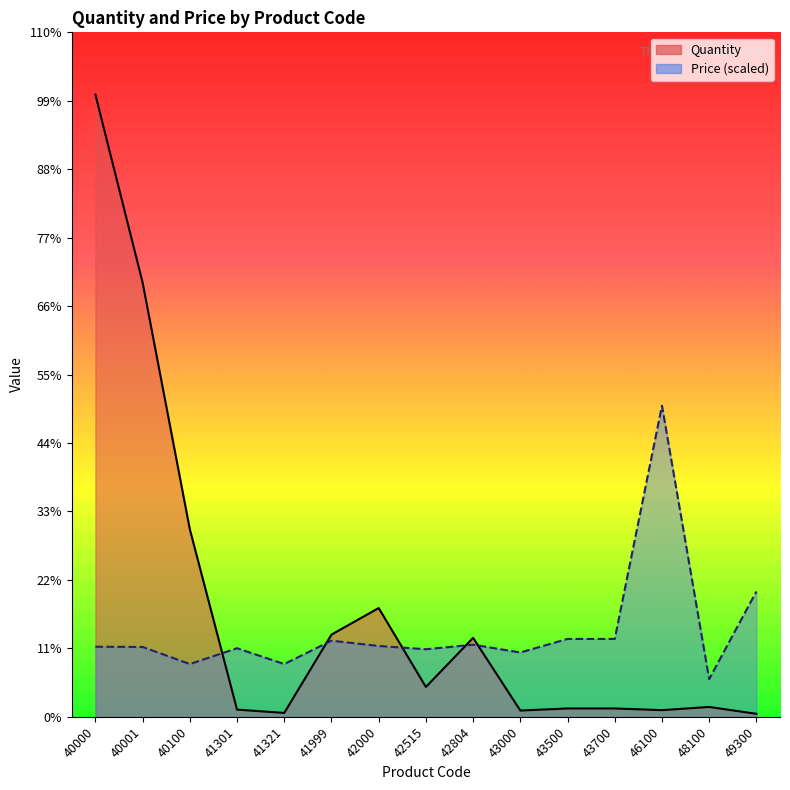

List the series in order of their peak value, highest first.

Quantity, Price